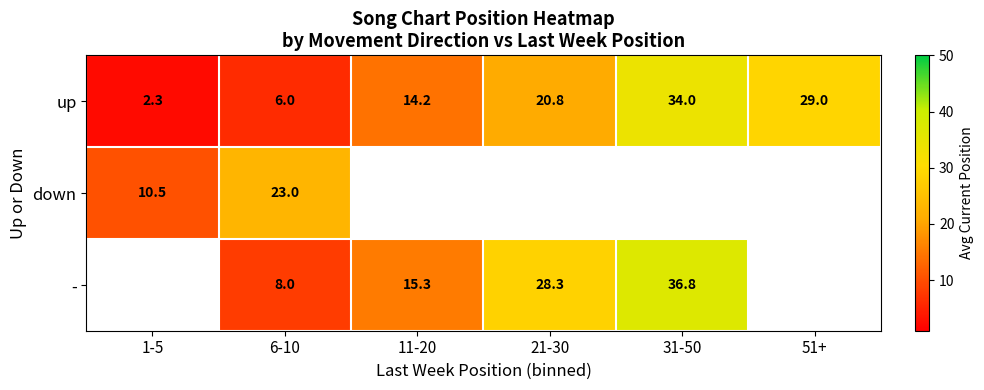

Rank the series at 6-10 from highest to lowest value.

down, -, up